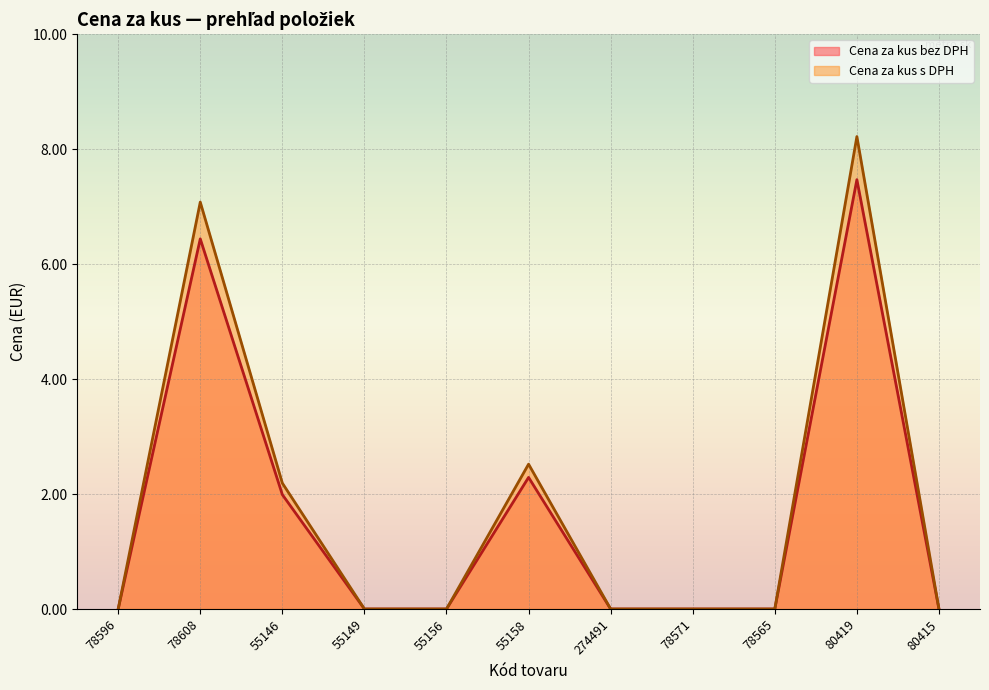

Reading left to right, extract all data points from this chart.

Cena za kus bez DPH: 78596=0.0	78608=6.4	55146=2.0	55149=0.0	55156=0.0	55158=2.3	274491=0.0	78571=0.0	78565=0.0	80419=7.5	80415=0.0
Cena za kus s DPH: 78596=0.0	78608=7.1	55146=2.2	55149=0.0	55156=0.0	55158=2.5	274491=0.0	78571=0.0	78565=0.0	80419=8.2	80415=0.0